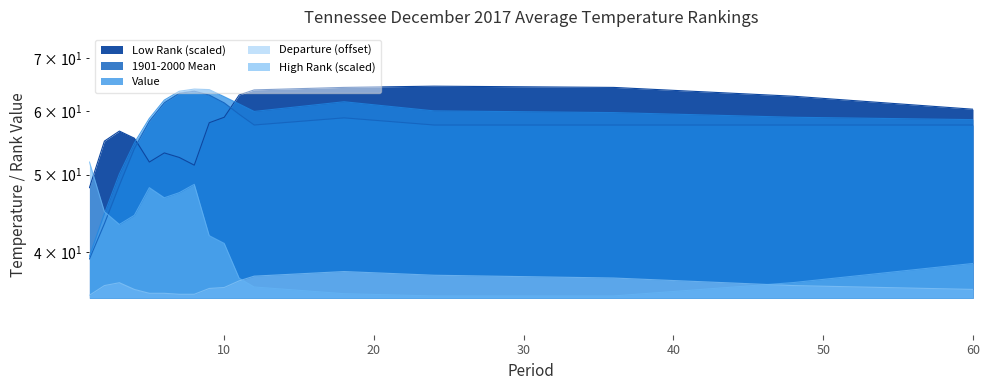

Reading right to left, extract all data points from this chart.

Value: 58.6	59.0	59.8	60.1	61.7	60.0	61.3	62.6	63.9	64.0	63.6	62.0	58.8	54.8	50.1	44.7	39.5
1901-2000 Mean: 57.7	57.7	57.7	57.7	58.9	57.7	59.5	61.5	62.9	63.6	63.2	61.5	58.3	53.9	48.5	43.4	39.2
Departure: 35.9	36.3	37.1	37.4	37.8	37.3	36.8	36.1	36.0	35.4	35.4	35.5	35.5	35.9	36.6	36.3	35.3
Low Rank: 60.4	62.7	64.3	64.5	64.3	63.8	62.9	59.0	58.1	51.4	52.5	53.2	51.8	55.5	56.7	55.1	48.2
High Rank: 38.7	36.6	35.2	35.2	35.5	36.2	37.1	41.0	41.9	48.6	47.5	46.8	48.2	44.5	43.3	44.9	51.8